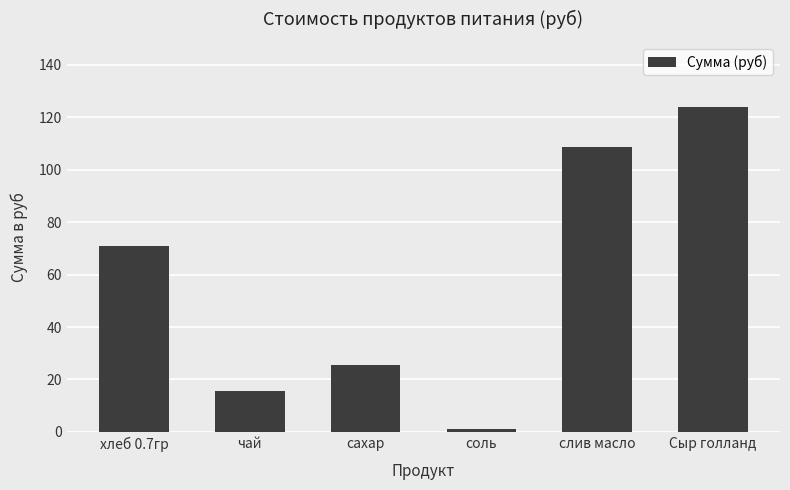

What is the label of the 2nd bar from the left?

чай